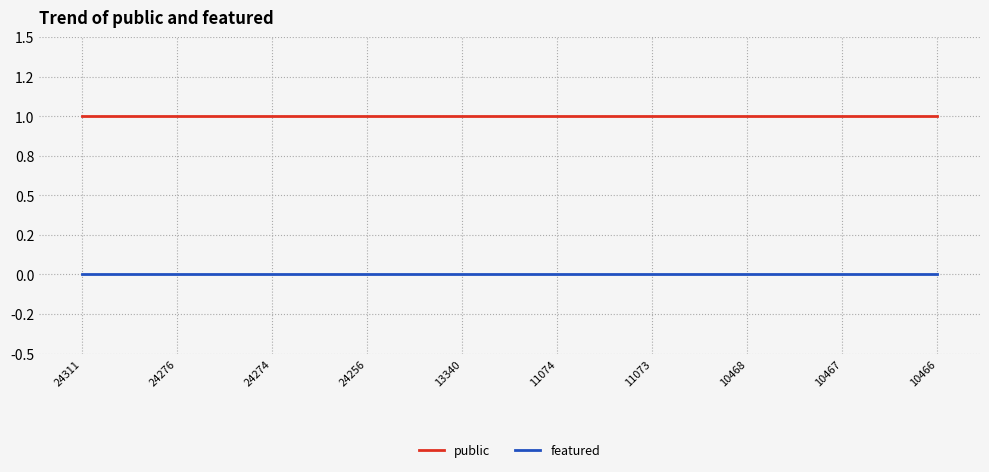

True or false: featured has more than 1 interior local peaks.

False